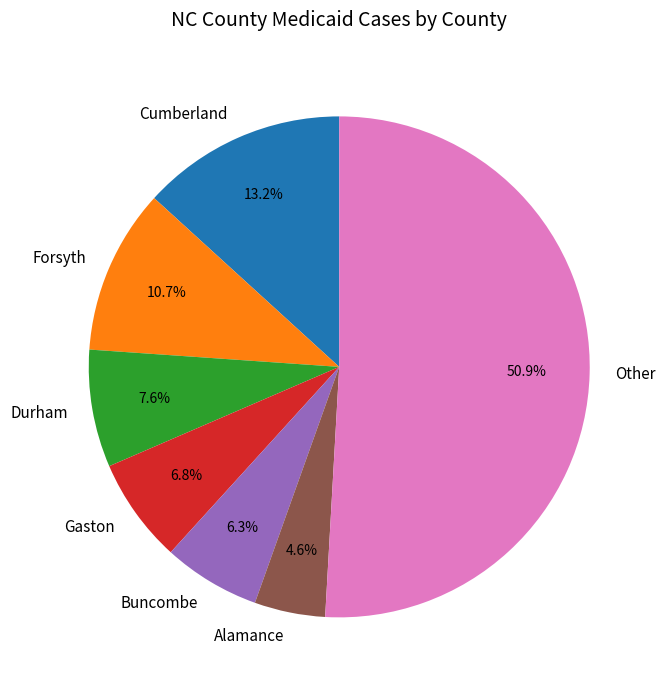

Between Other and Forsyth, which is larger?

Other